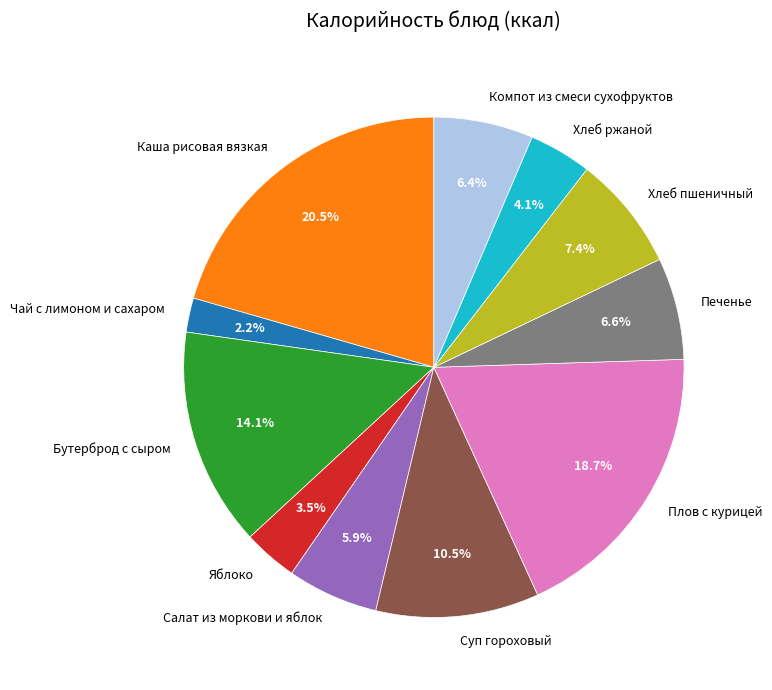

To the nearest percent, what is the difference between the Яблоко and Салат из моркови и яблок slice percentages?

2%